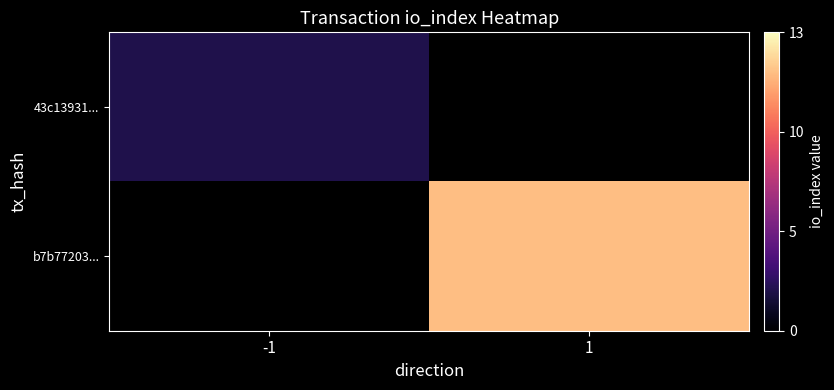

Rank the categories by b7b77203... value from lowest to highest.

-1, 1